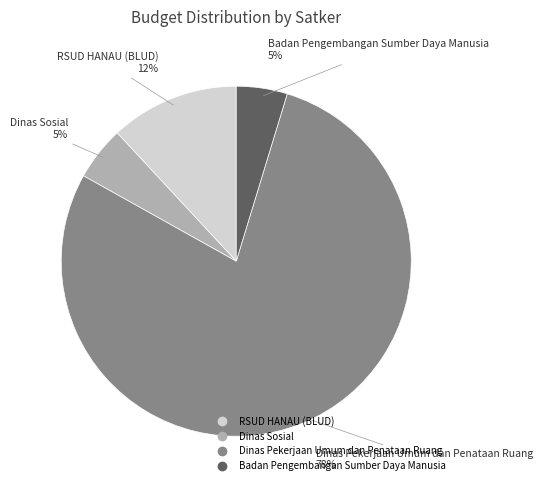

How many segments does this pie chart have?

4